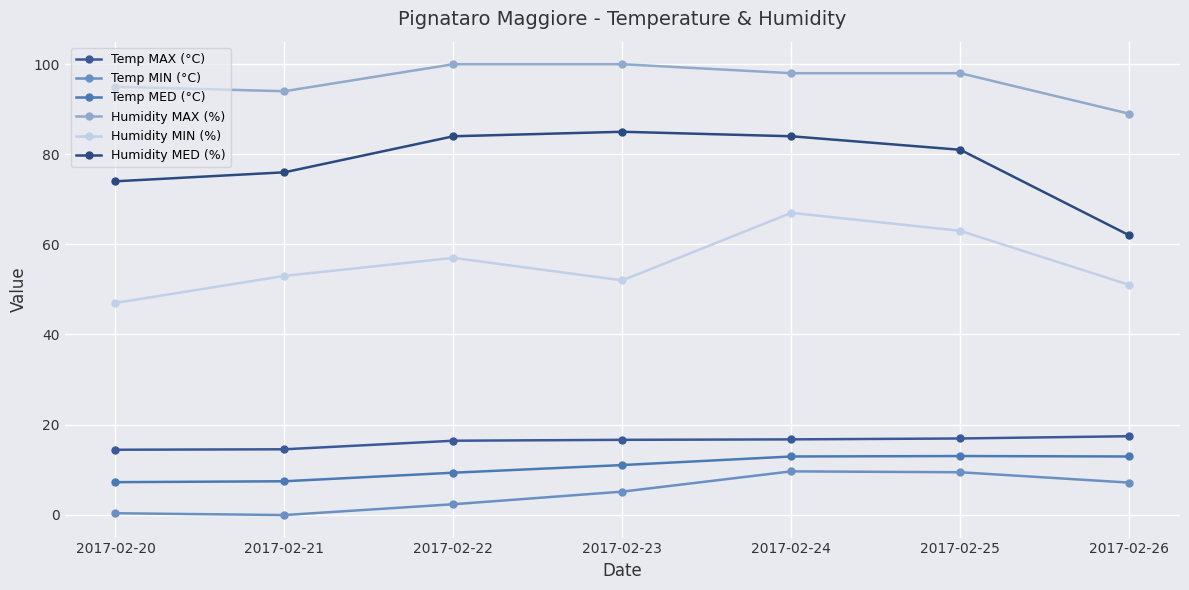

At how many categories does at least one series exceed 59?

7